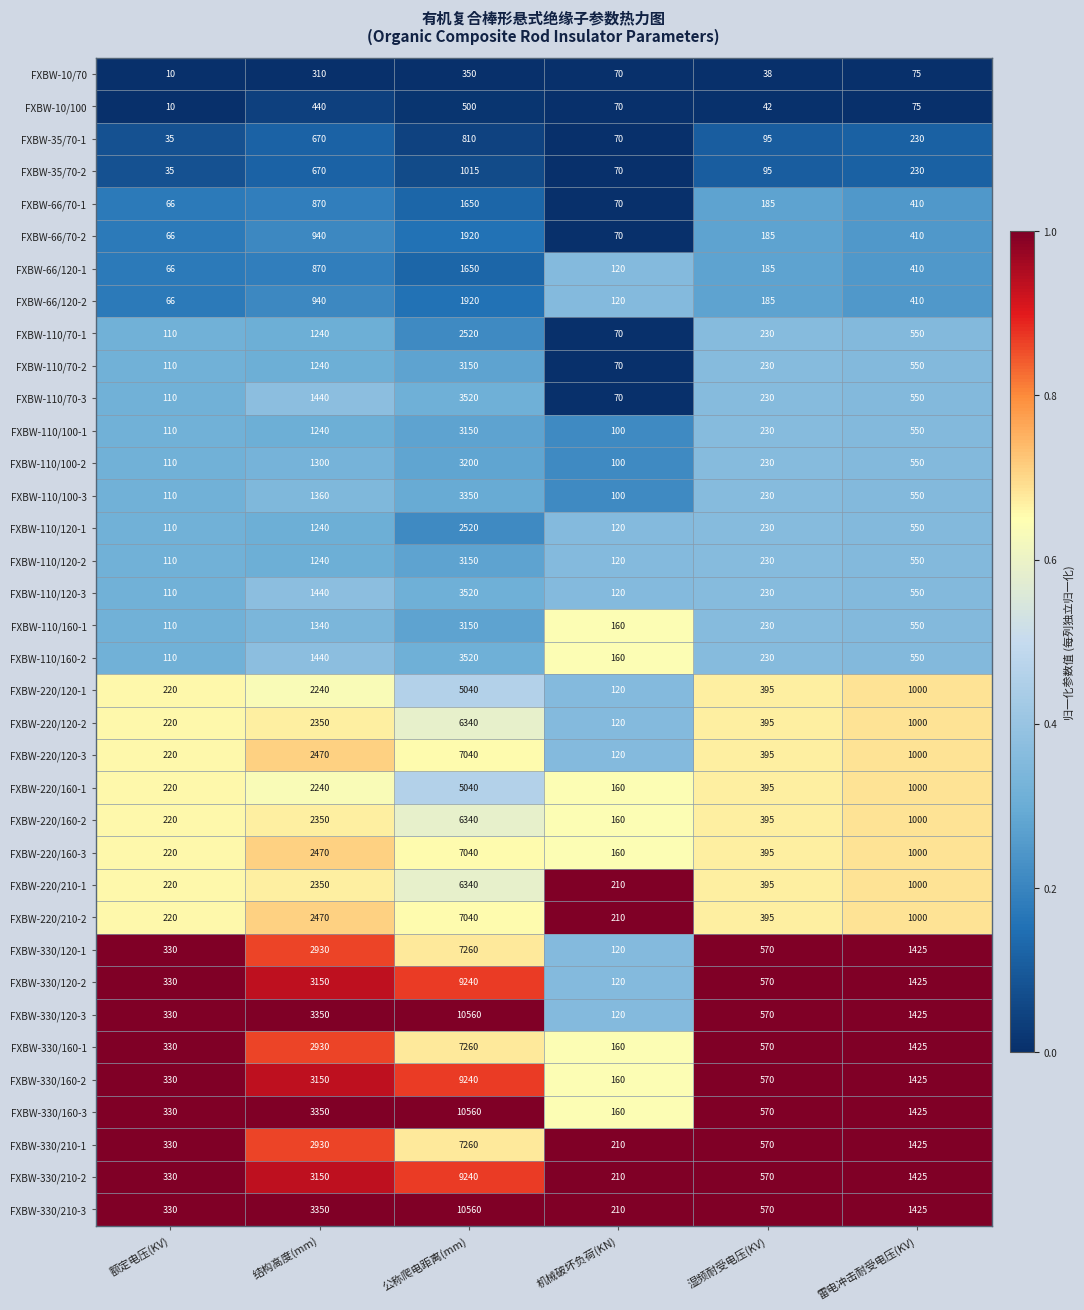

At which label does FXBW-220/120-1 reach its peak?

公称爬电距离(mm)